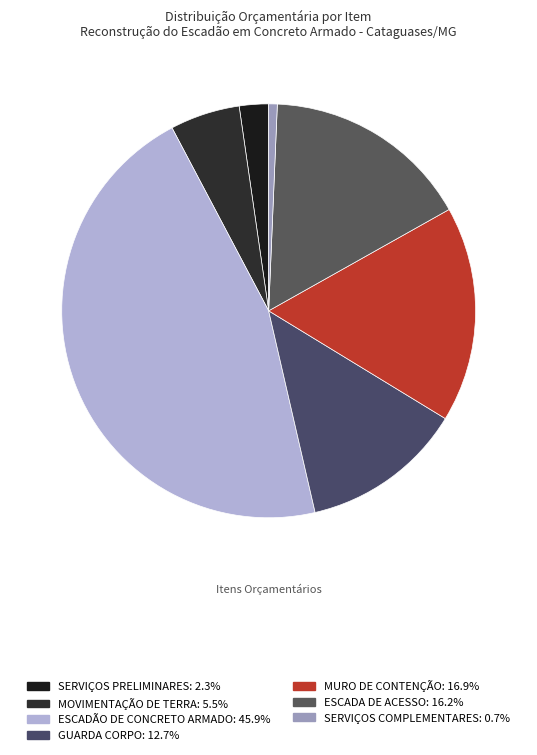

How many segments does this pie chart have?

7